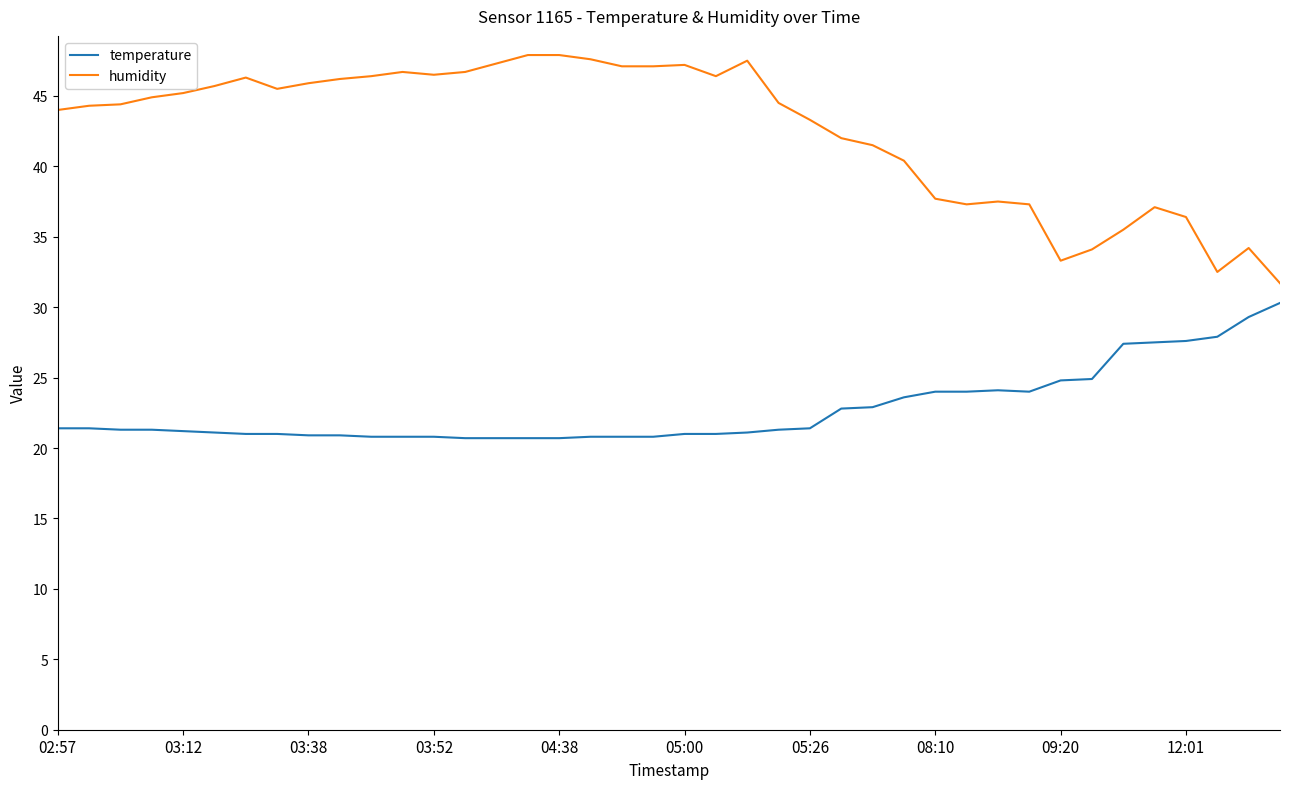

What is the minimum value for temperature?

20.7